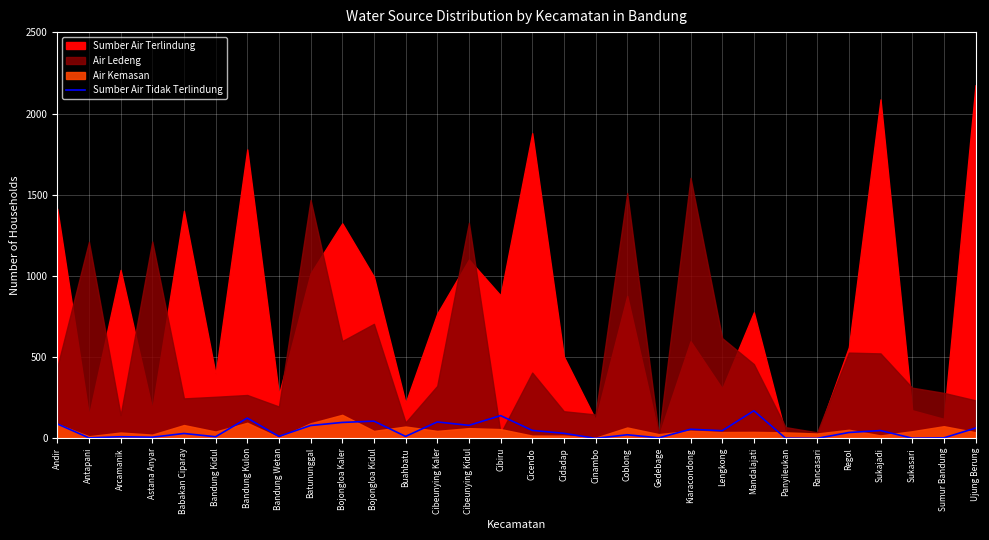

What is the difference between the maximum and second lowest values?

170